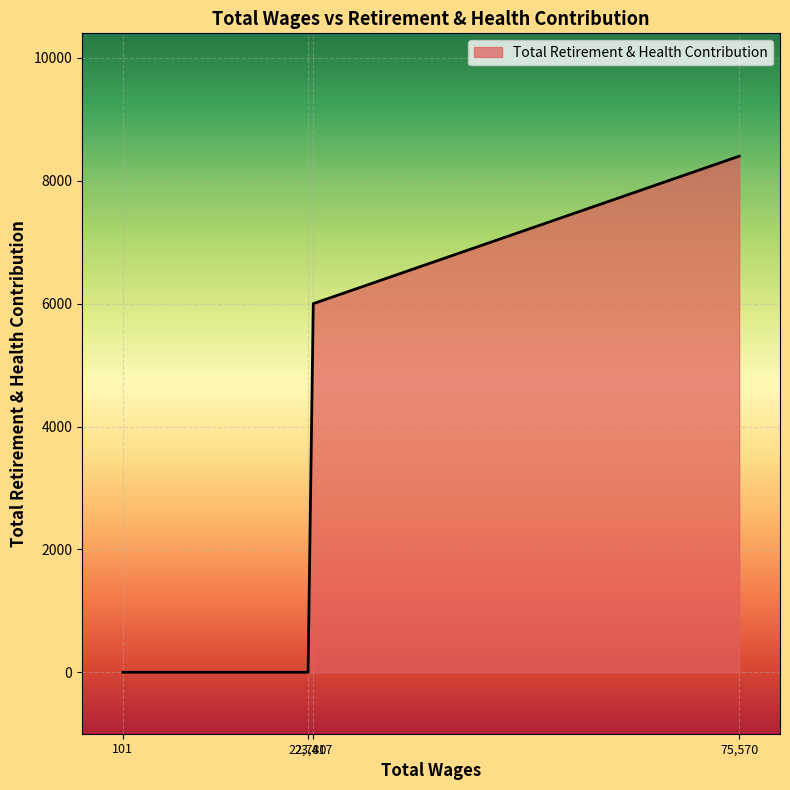

Does the chart display data point markers on the line(s)?

No